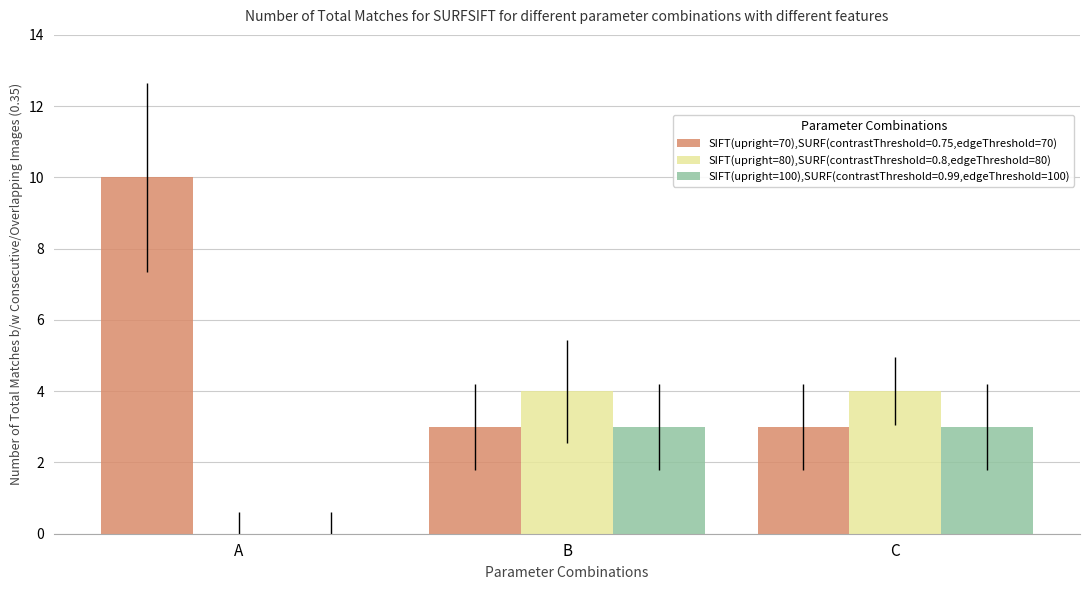

The SIFT(upright=80),SURF(contrastThreshold=0.8,edgeThreshold=80) series shows 2 at B. True or false?

False